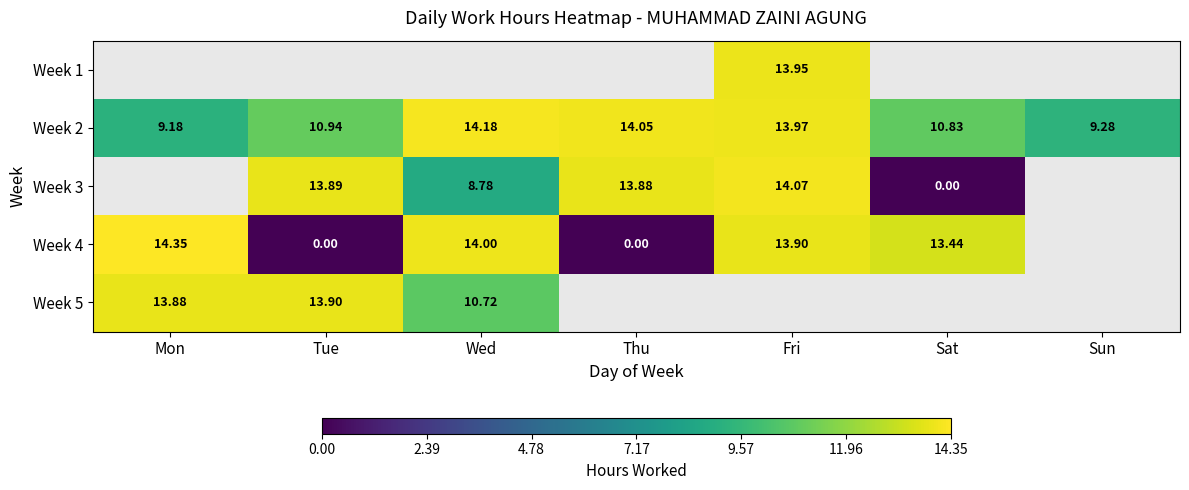

What is the sum of the Week 2 values at Wed and Tue?

25.1